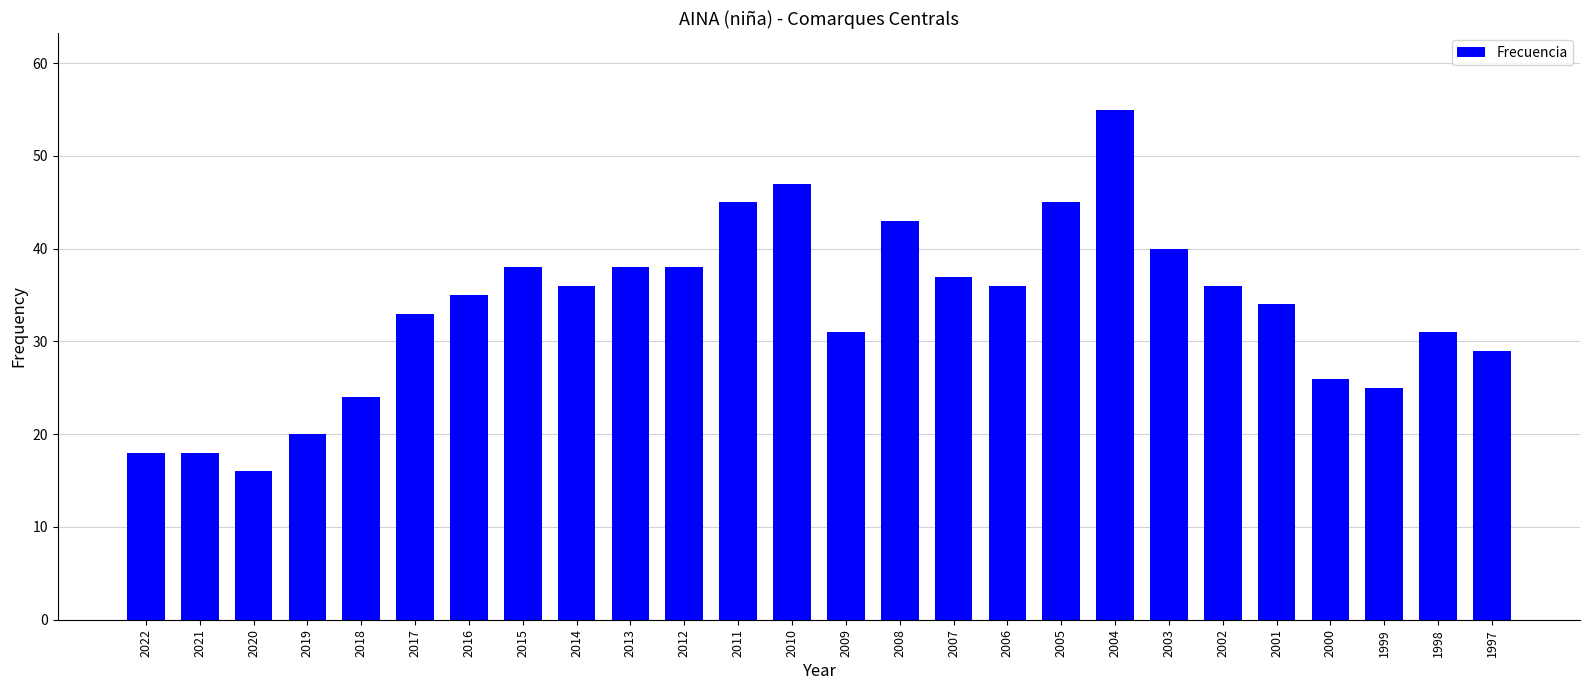

Approximately how many times larger is the value at 2022 compared to 1999?

0.7